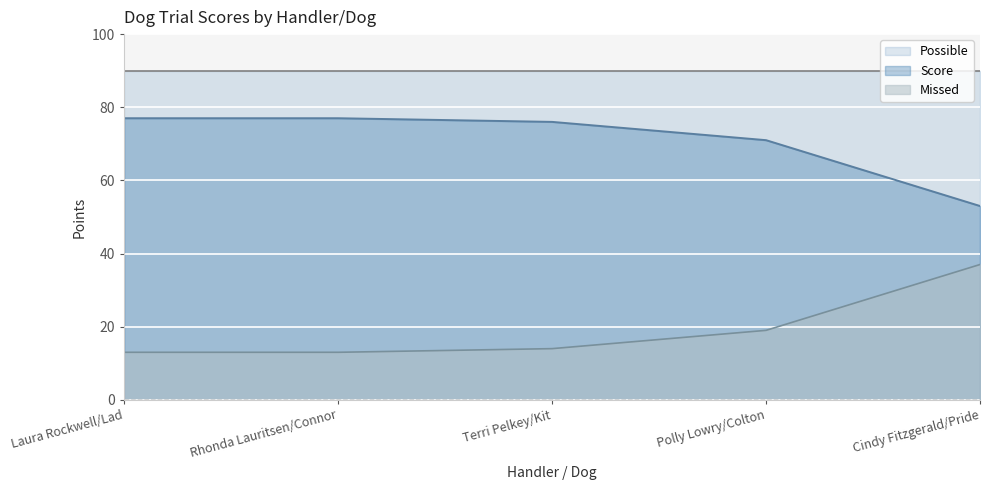

Which series has the largest total across all categories?

Possible